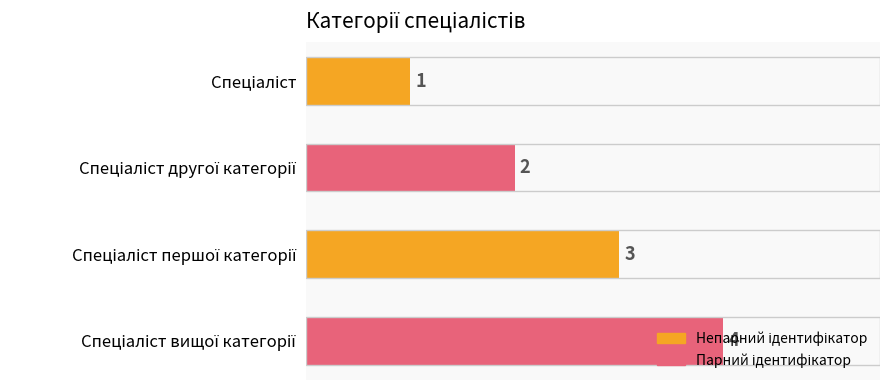

What is the value of the 2nd bar from the top?

2